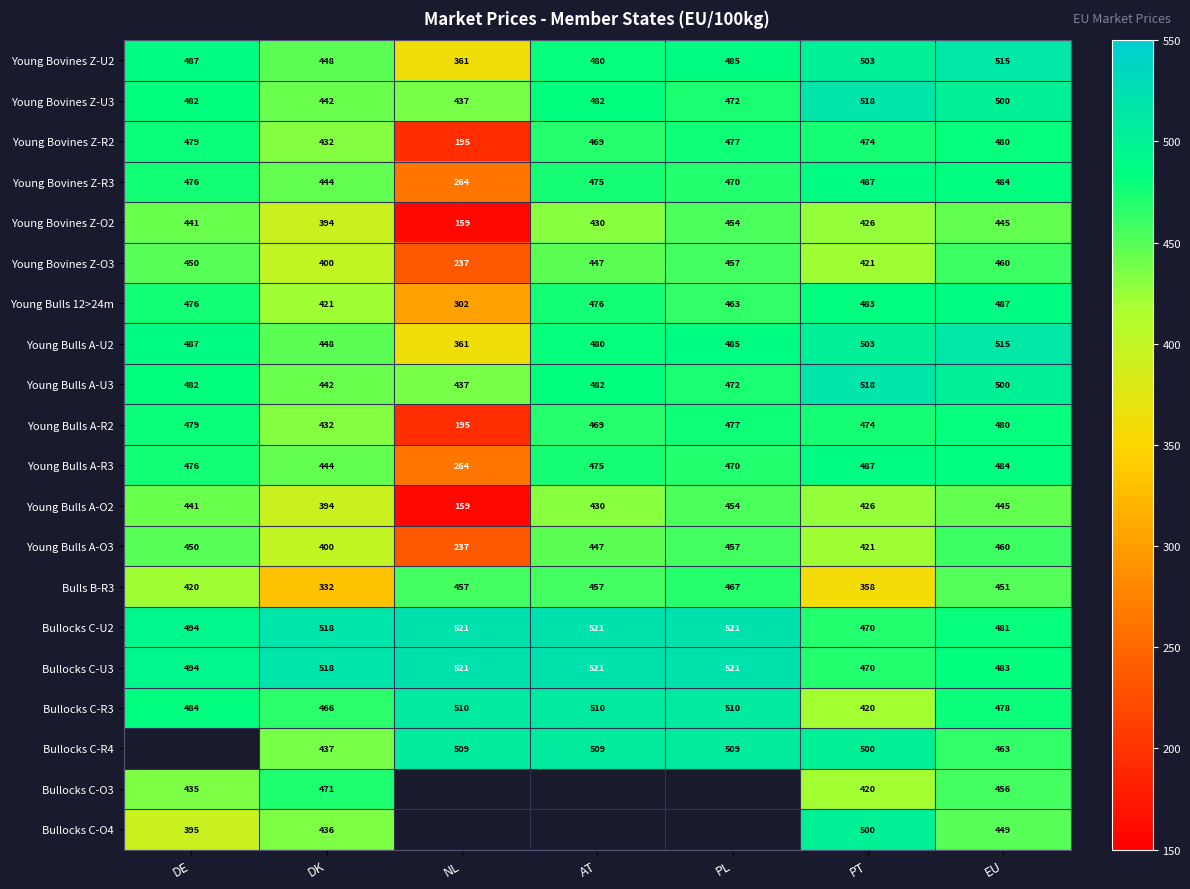

Where does the Bulls B-R3 series first go above 451?

NL